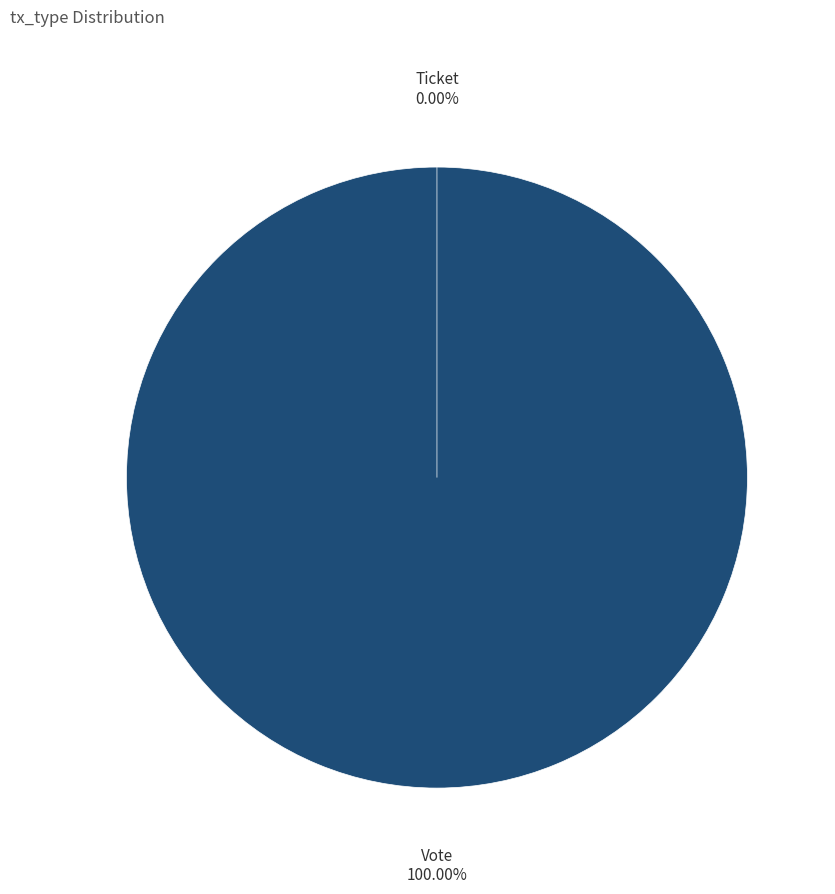

What percentage do Ticket and Vote together represent?

100.0%